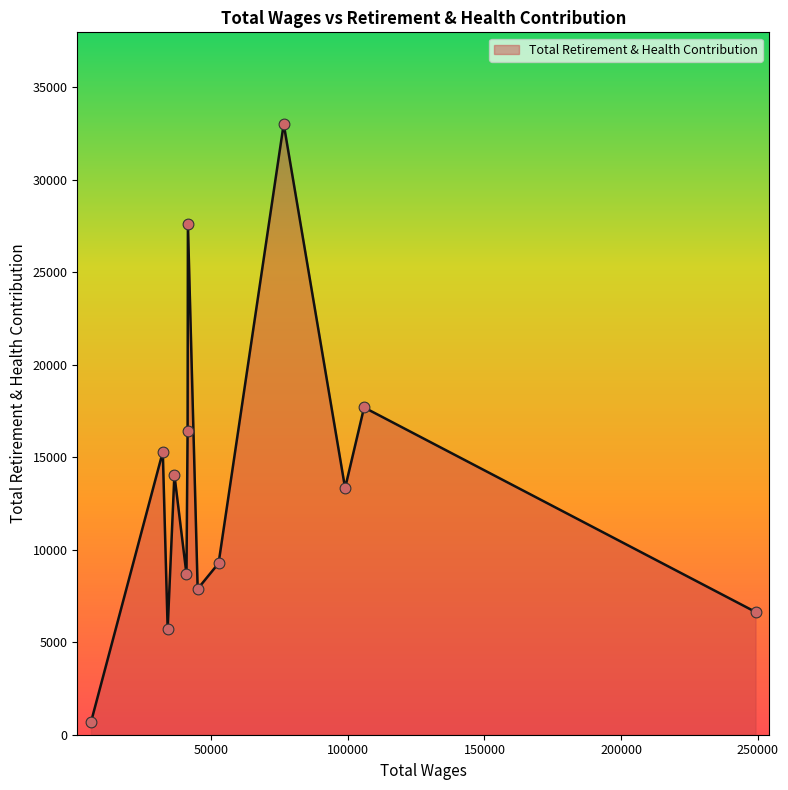

What is the maximum value shown in the chart?

33014